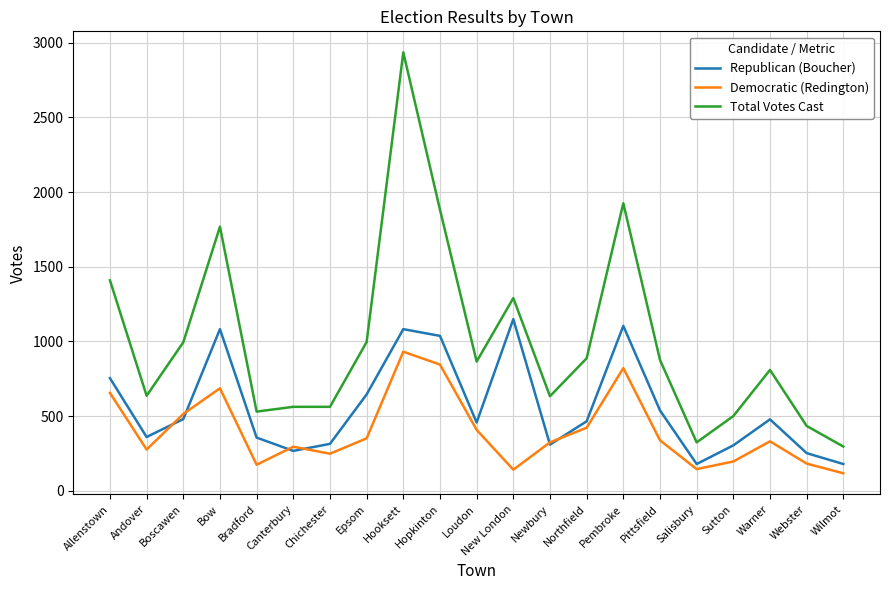

The value of Republican (Boucher) at Sutton is 304. True or false?

True